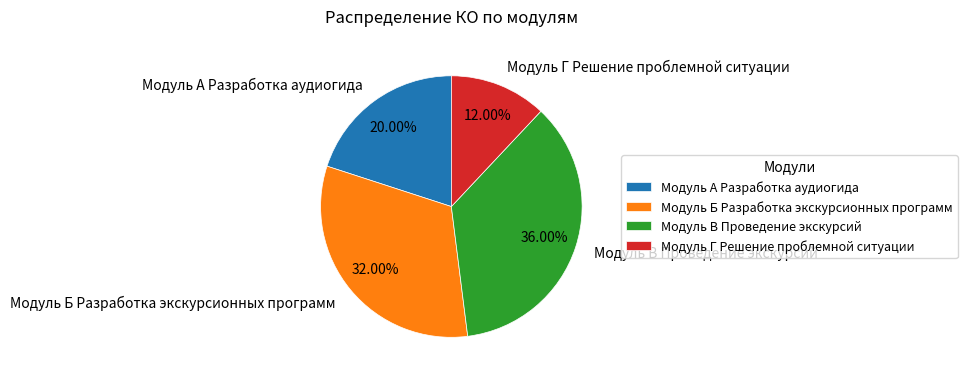

Rank the categories by value from lowest to highest.

Модуль Г Решение проблемной ситуации, Модуль А Разработка аудиогида, Модуль Б Разработка экскурсионных программ, Модуль В Проведение экскурсий